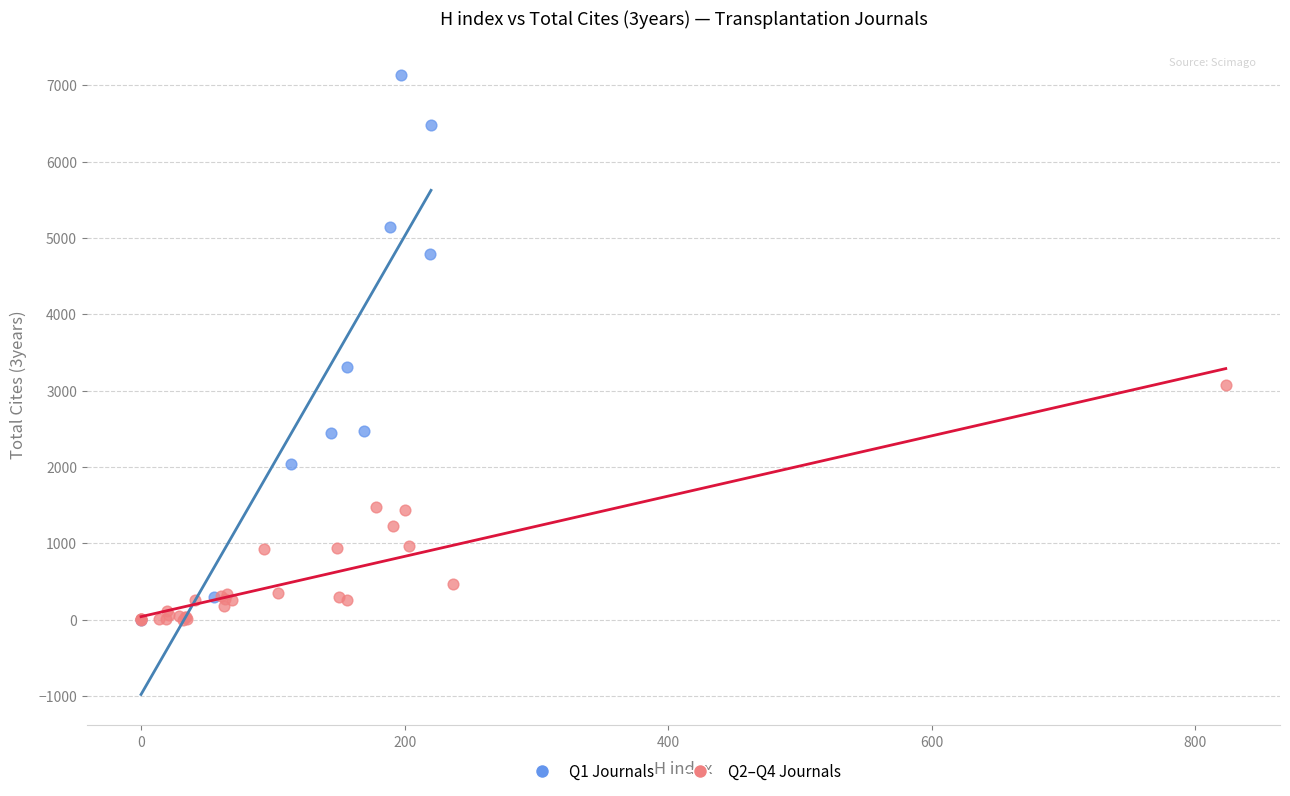

Which series contains the highest Y value?

Q1 Journals